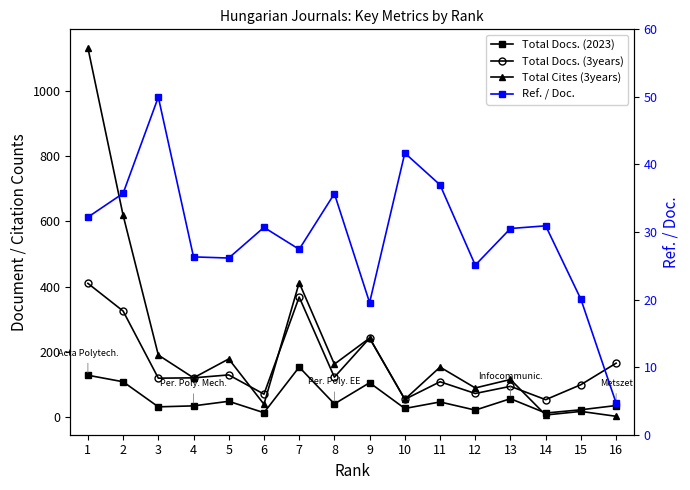

What is the difference between the maximum and second lowest values in the Total Docs. (3years) series?

356.0